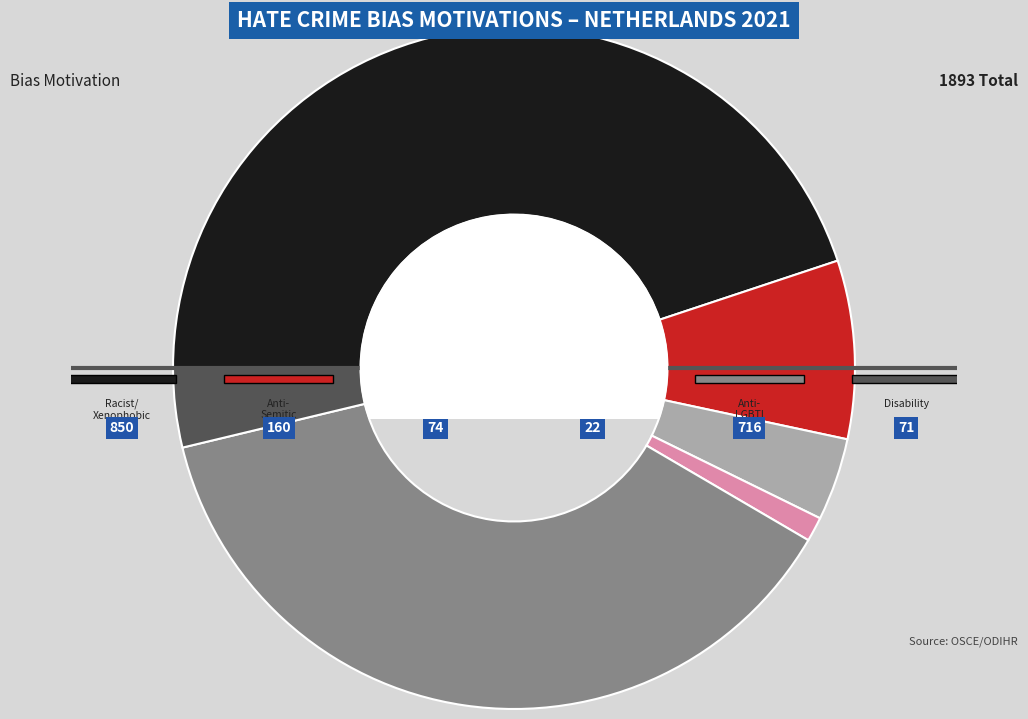

Rank the categories by value from lowest to highest.

Gender-based hate crime, Disability hate crime, Other hate crime based on religion or belief, Anti-Semitic hate crime, Anti-LGBTI hate crime, Racist and xenophobic hate crime